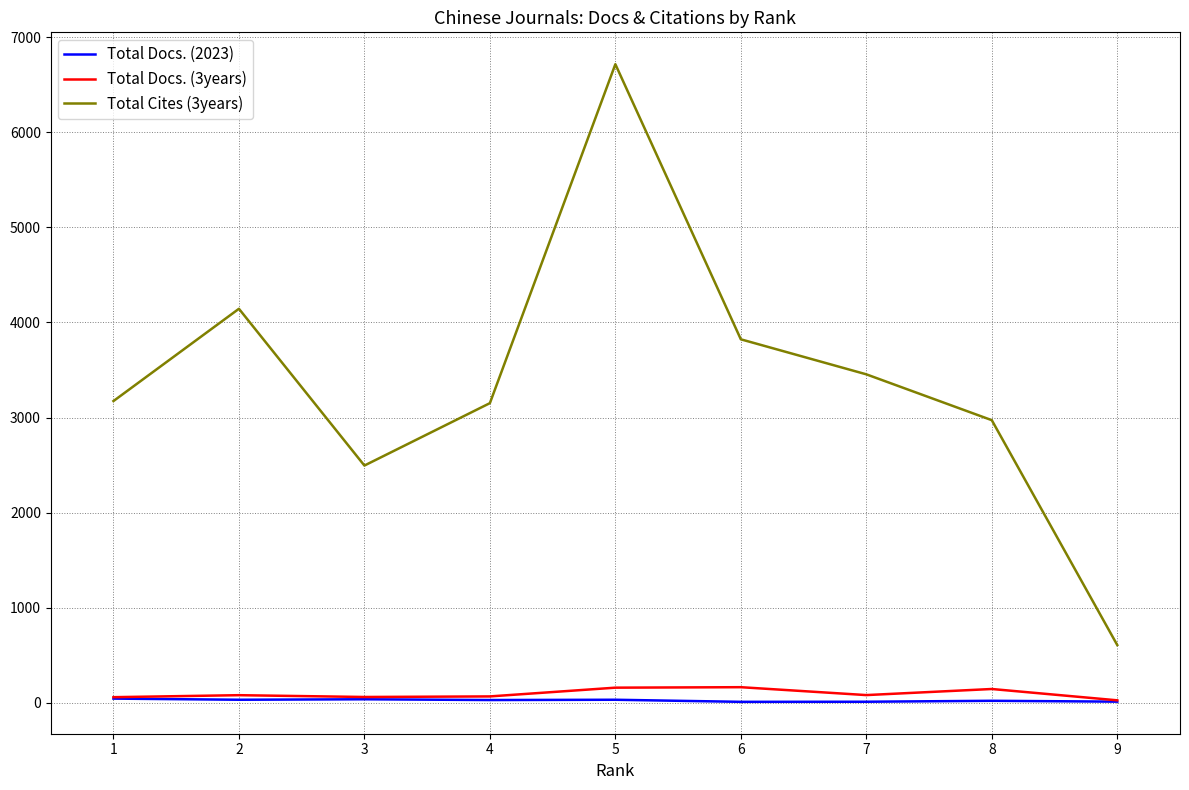

At which category is the sum across all series the highest?

5